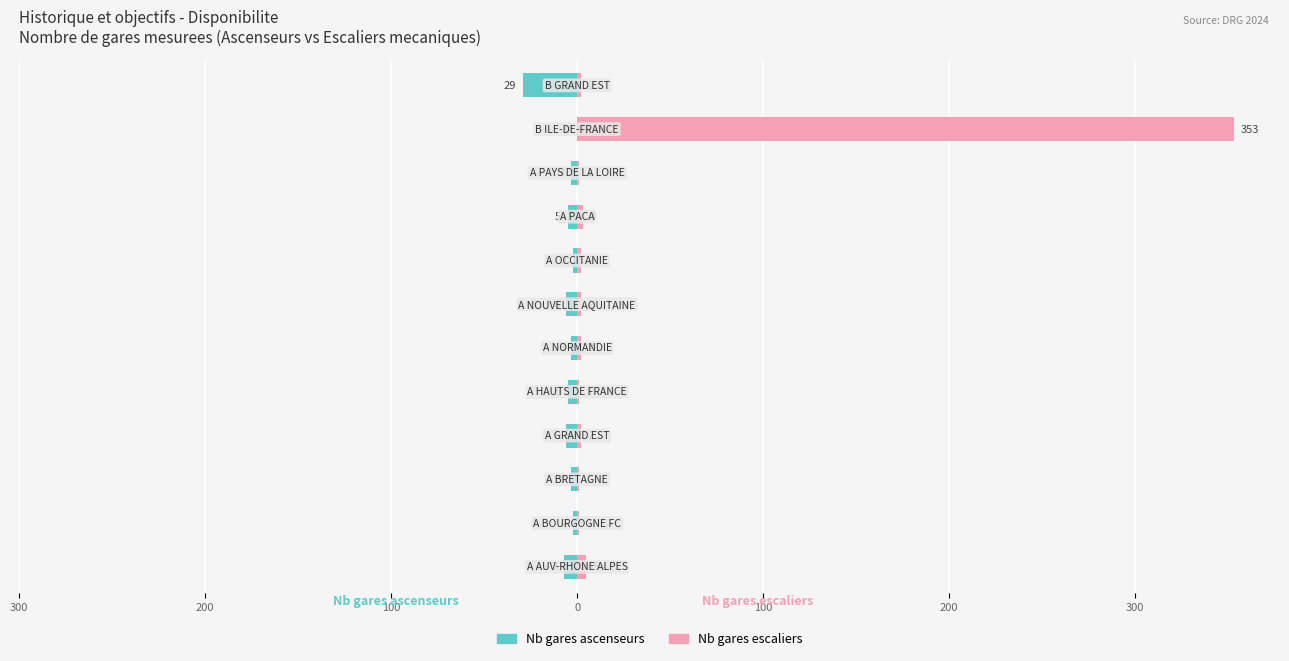

List the series in order of their peak value, highest first.

Nb gares escaliers, Nb gares ascenseurs